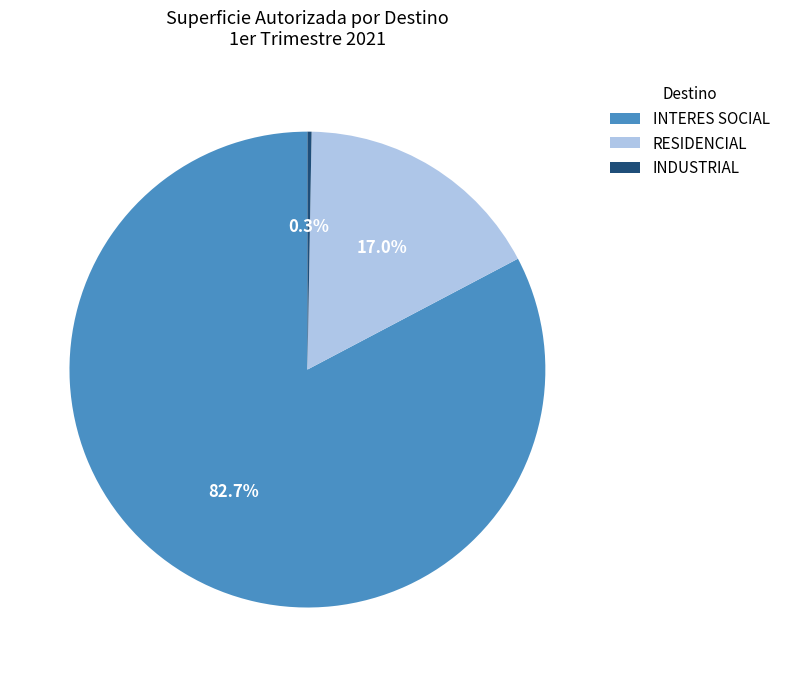

Which slice is the largest?

INTERES SOCIAL